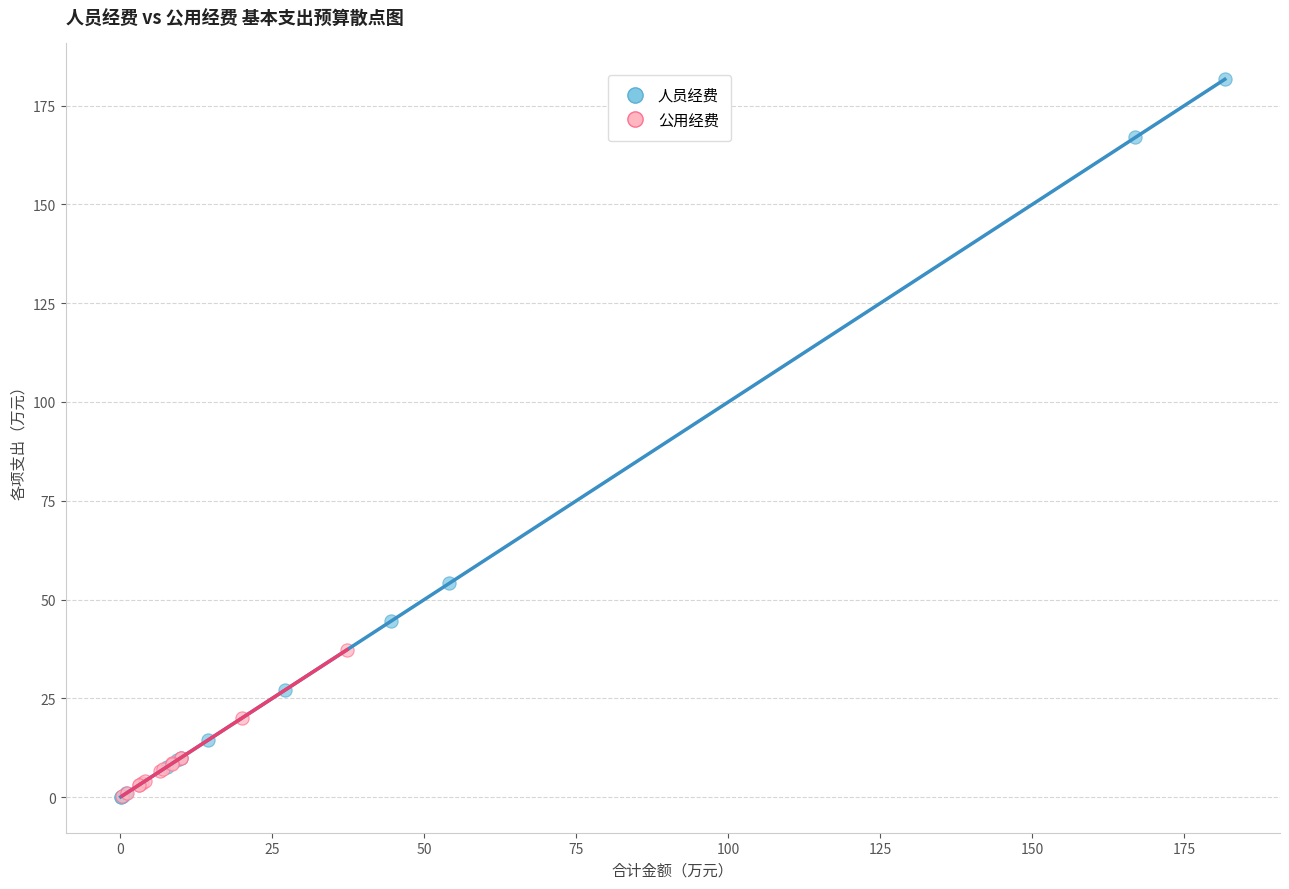

Which series contains the highest Y value?

人员经费